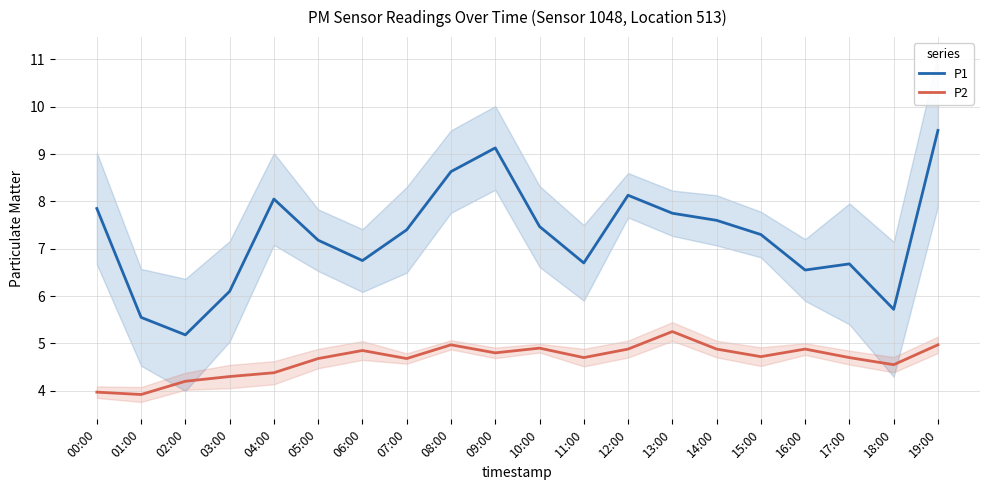

At which category is the sum across all series the highest?

19:00